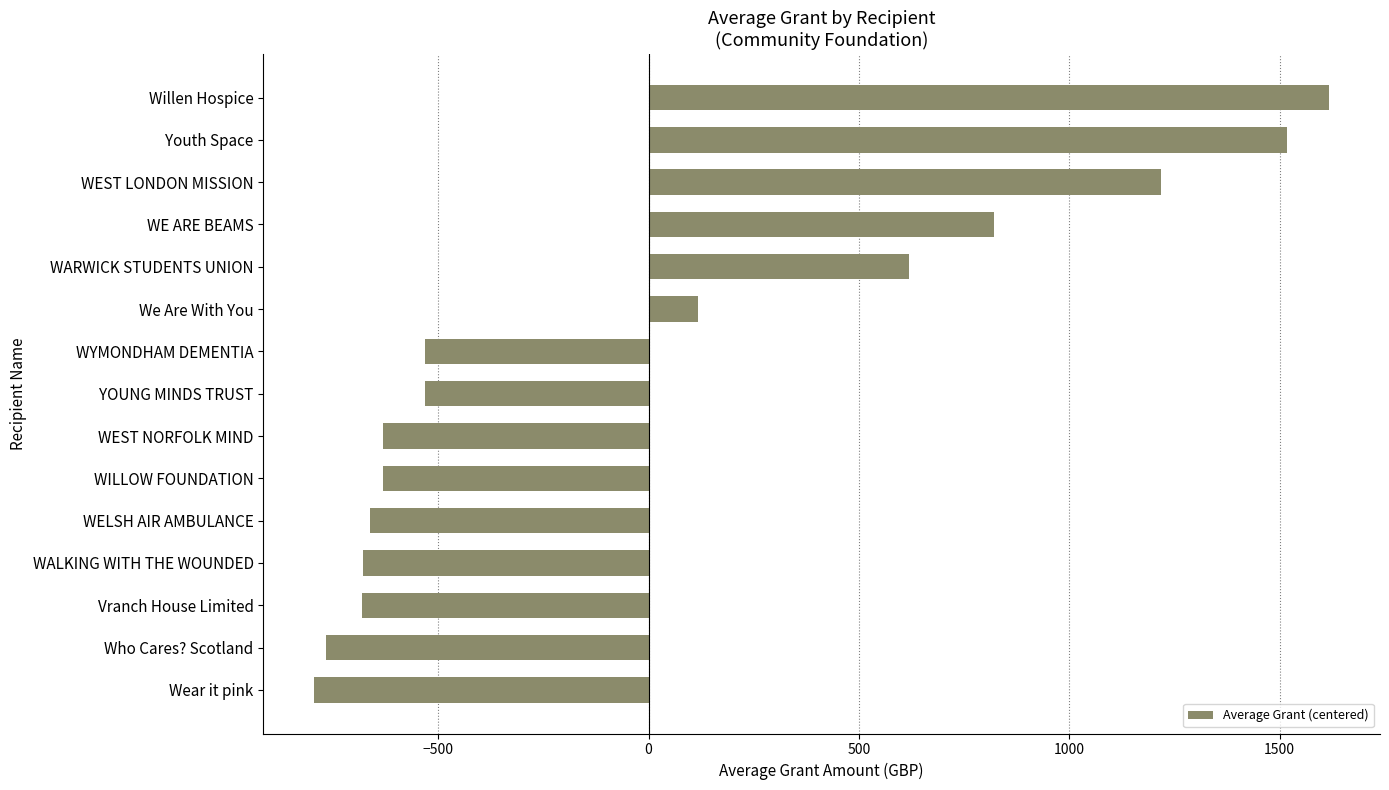

How many series are shown in this chart?

1